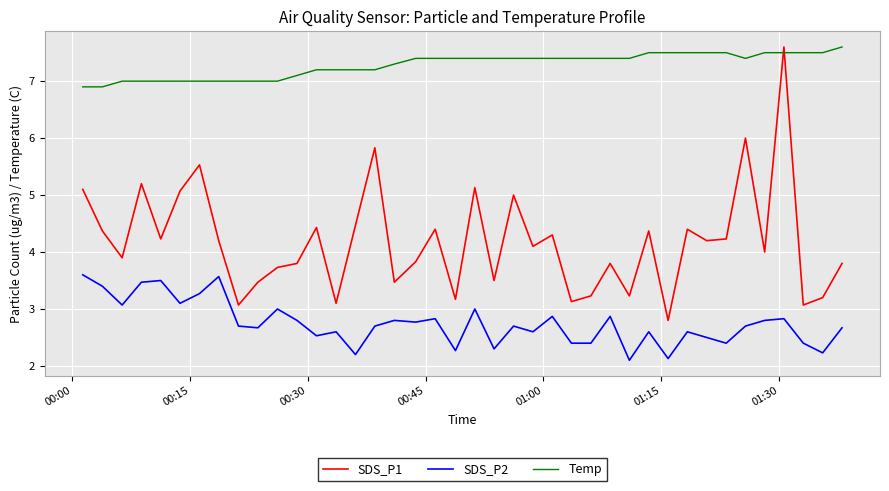

What is the sum of all SDS_P1 values?

167.5